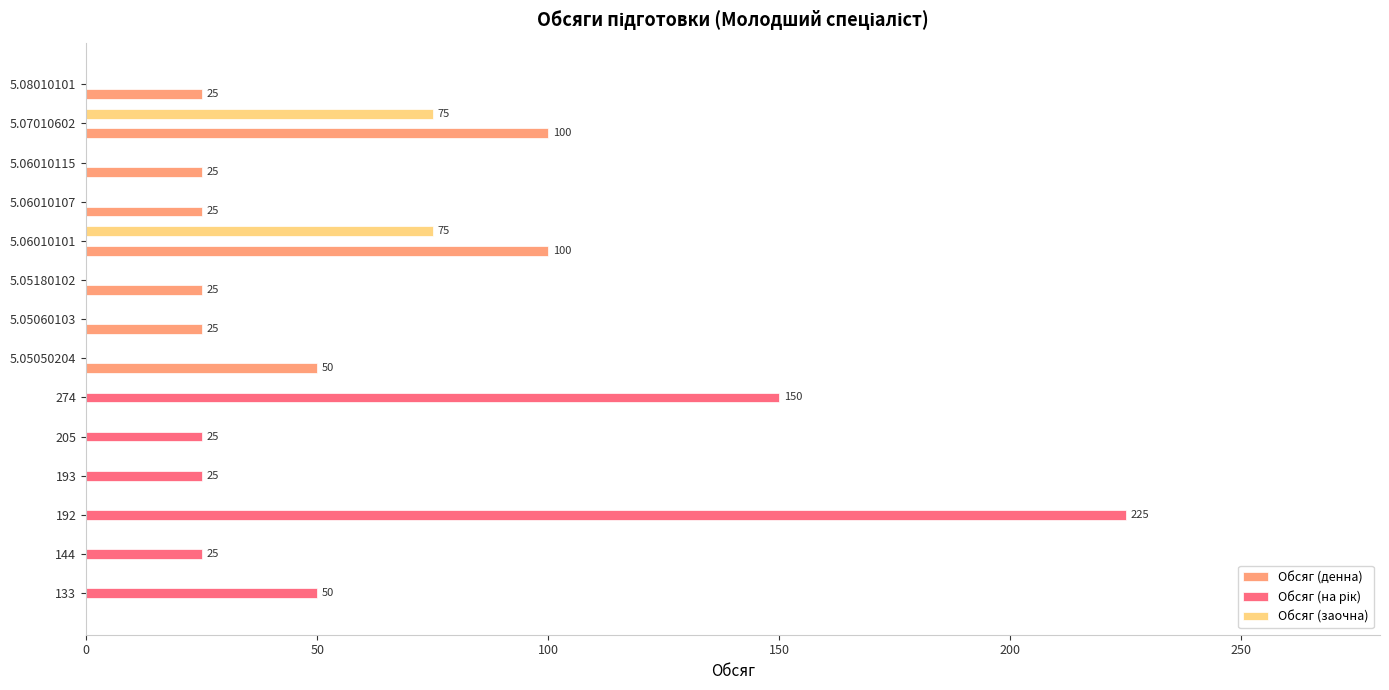

What is the total value across all series at 205?

25